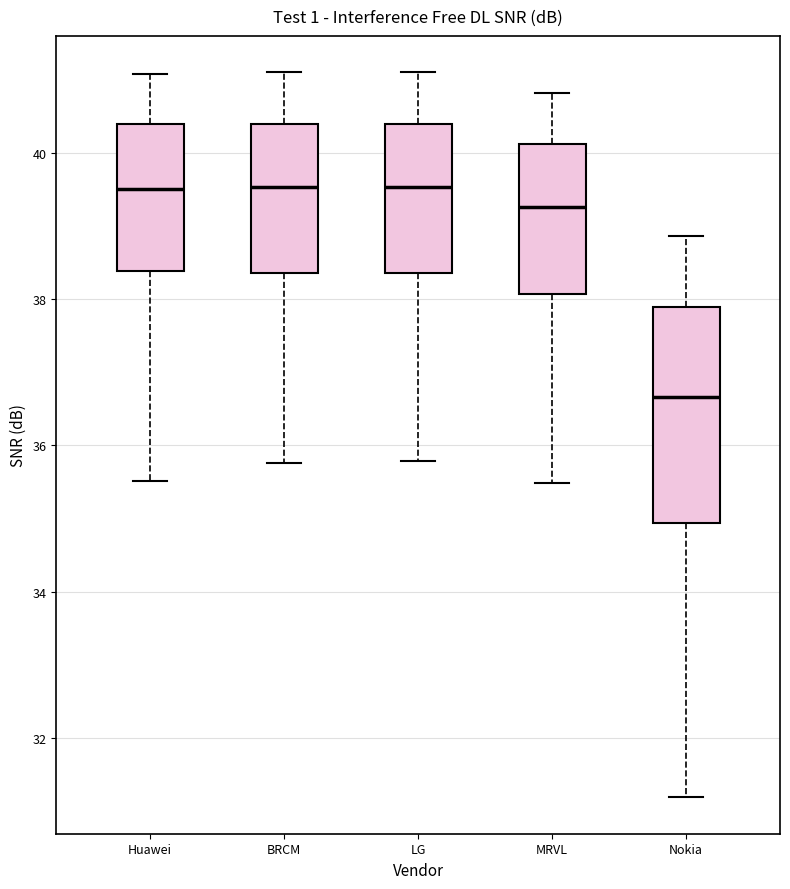

Reading left to right, transcribe this box plot: for each box, give where its median line is, the range the box spans, and where its two whiskers end, as read against the y-axis. The values are not printed on the chart, so give them approximately, as read against the axis.

Huawei: median 39.6, box 38.4 to 40.4, whiskers 35.6 to 41.0
BRCM: median 39.6, box 38.4 to 40.4, whiskers 35.8 to 41.2
LG: median 39.6, box 38.4 to 40.4, whiskers 35.8 to 41.2
MRVL: median 39.2, box 38.0 to 40.2, whiskers 35.4 to 40.8
Nokia: median 36.6, box 35.0 to 37.8, whiskers 31.2 to 38.8